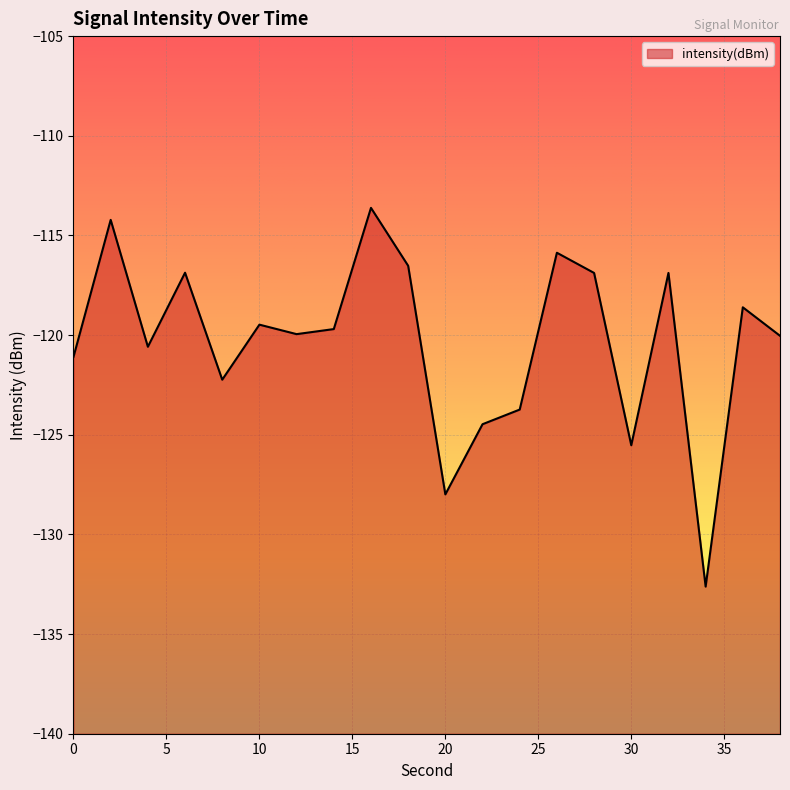

Reading left to right, extract all data points from this chart.

-121.1	-114.2	-120.6	-116.9	-122.2	-119.5	-120.0	-119.7	-113.6	-116.5	-128.0	-124.5	-123.7	-115.9	-116.9	-125.5	-116.9	-132.6	-118.6	-120.0